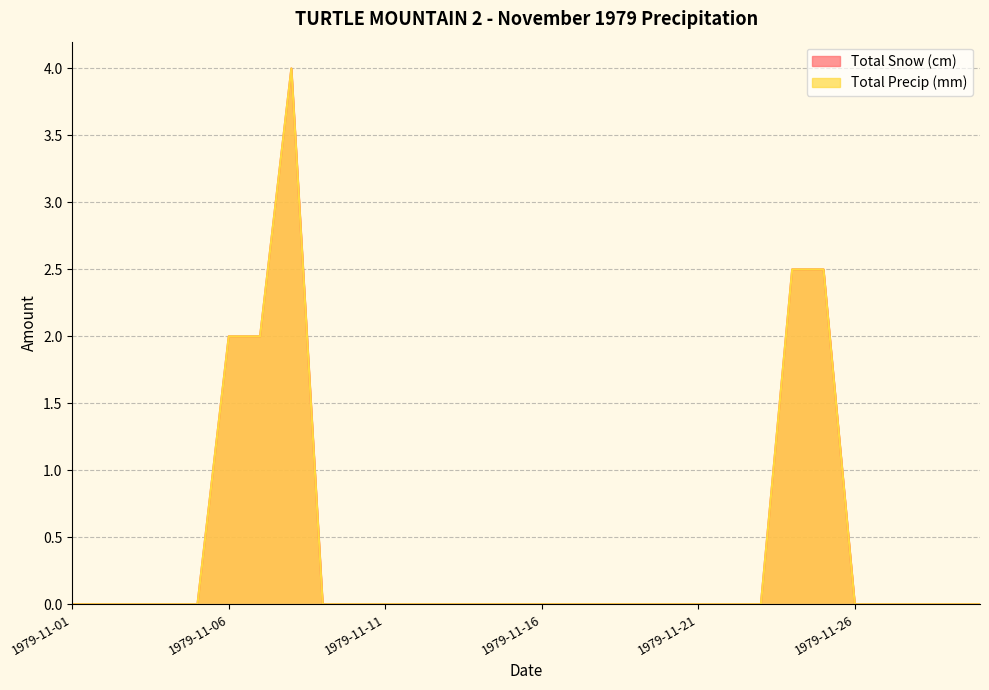

Rank the categories by Total Snow (cm) value from highest to lowest.

1979-11-08, 1979-11-24, 1979-11-25, 1979-11-06, 1979-11-07, 1979-11-01, 1979-11-02, 1979-11-03, 1979-11-04, 1979-11-05, 1979-11-09, 1979-11-10, 1979-11-11, 1979-11-12, 1979-11-13, 1979-11-14, 1979-11-15, 1979-11-16, 1979-11-17, 1979-11-18, 1979-11-19, 1979-11-20, 1979-11-21, 1979-11-22, 1979-11-23, 1979-11-26, 1979-11-27, 1979-11-28, 1979-11-29, 1979-11-30